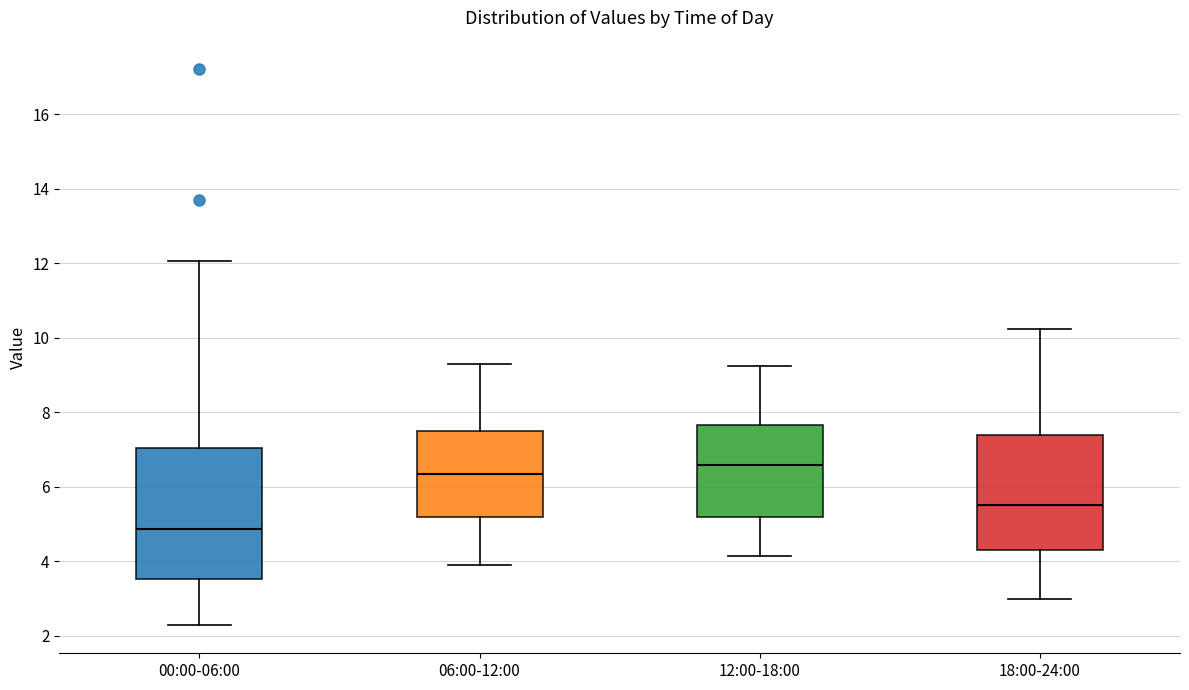

Reading left to right, read every box against the y-axis: the position of its median line, the range the box covers, and the ends of its whiskers. The values are not printed on the chart, so give them approximately, as read against the axis.

00:00-06:00: median 4.8, box 3.6 to 7.0, whiskers 2.2 to 12.0
06:00-12:00: median 6.4, box 5.2 to 7.4, whiskers 4.0 to 9.4
12:00-18:00: median 6.6, box 5.2 to 7.6, whiskers 4.2 to 9.2
18:00-24:00: median 5.6, box 4.2 to 7.4, whiskers 3.0 to 10.2